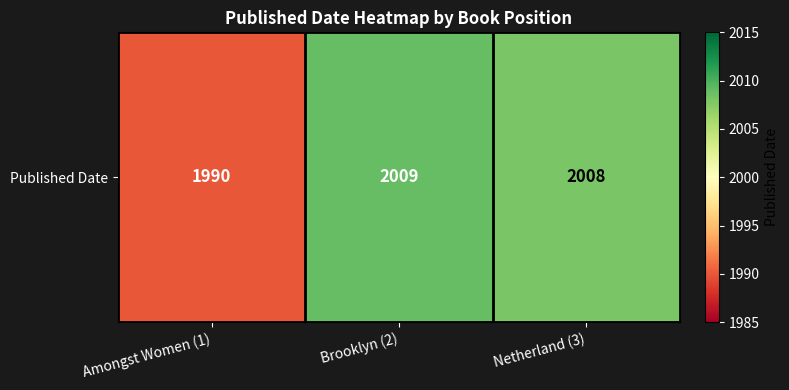

What is the smallest value displayed?

1990